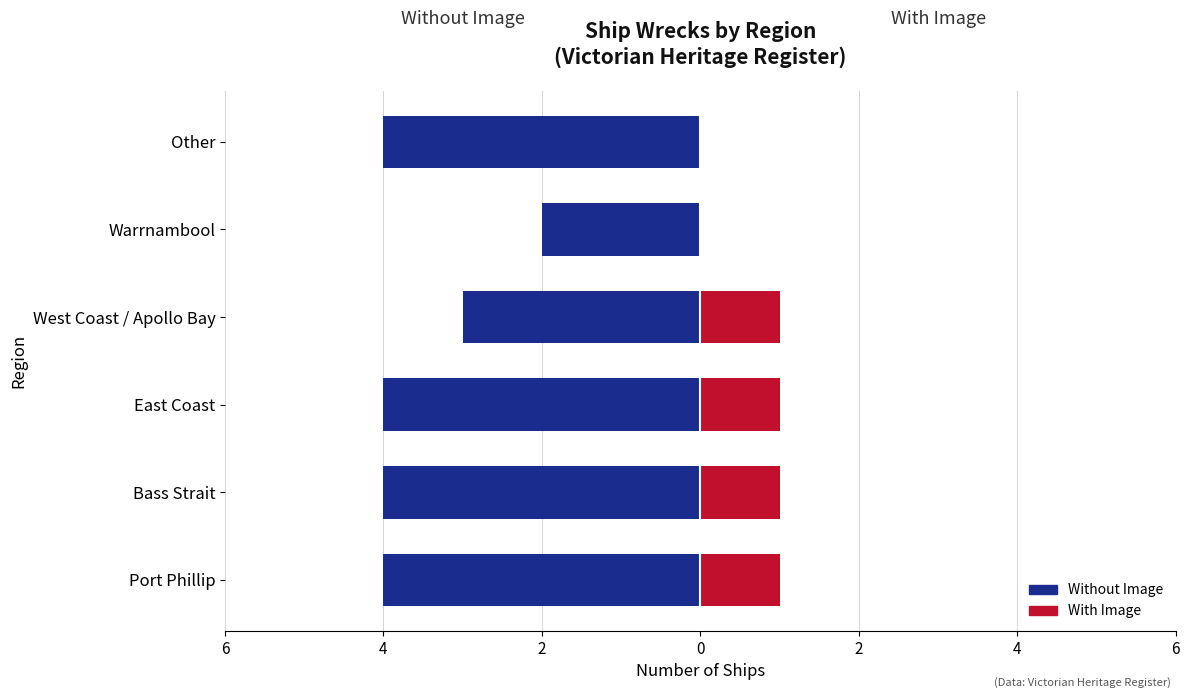

Reading left to right, list all the values displayed in this chart.

Without Image: -4	-4	-4	-3	-2	-4
With Image: 1	1	1	1	0	0